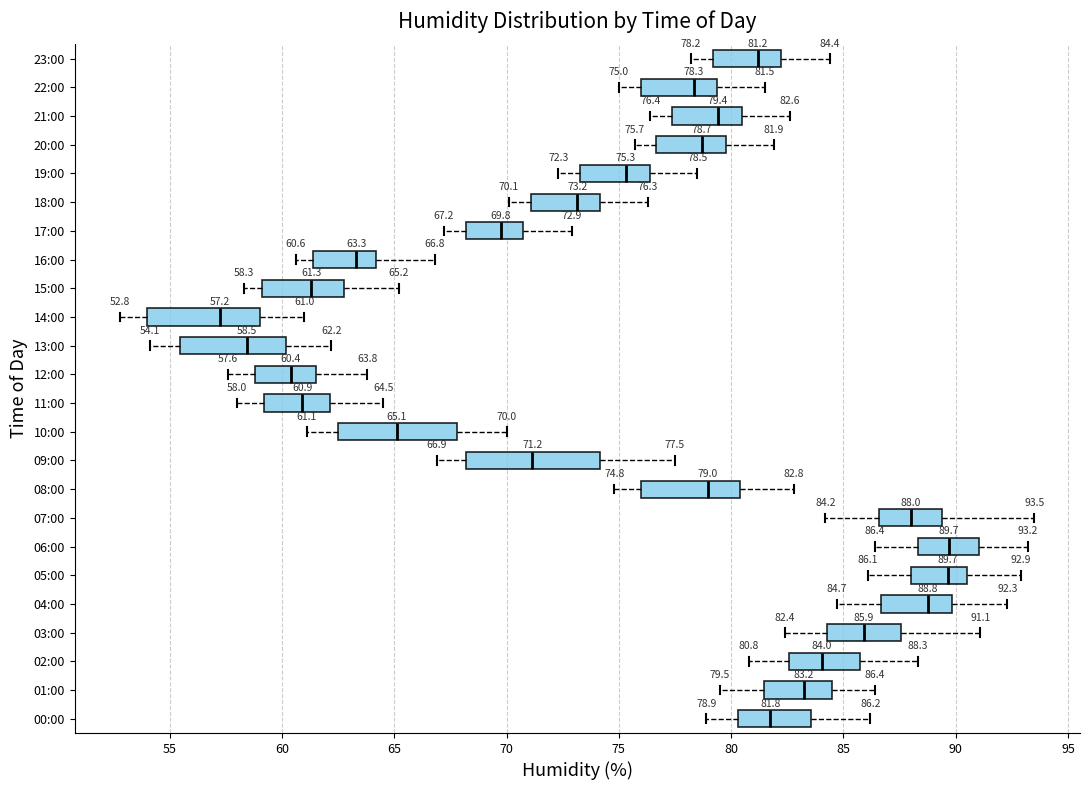

Which box is the widest, from its left edge to its right edge?

09:00